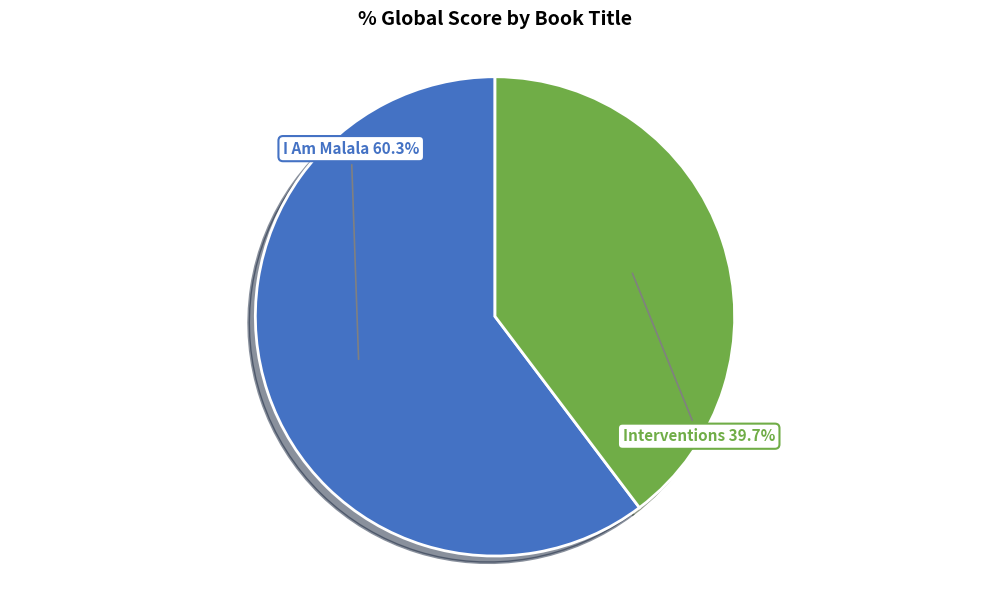

To the nearest percent, what portion does I Am Malala represent?

60%